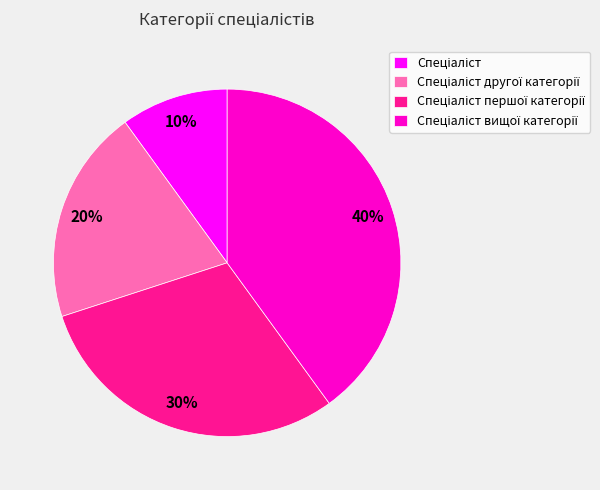

Is there any slice that represents more than half of the pie?

No